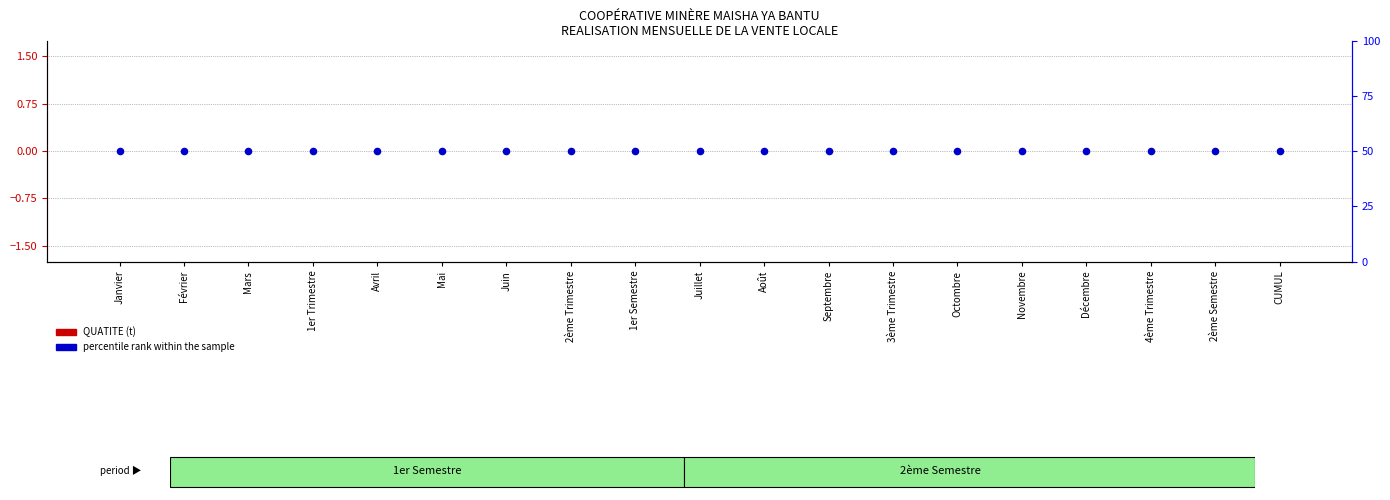

At which category is the sum across all series the highest?

Janvier